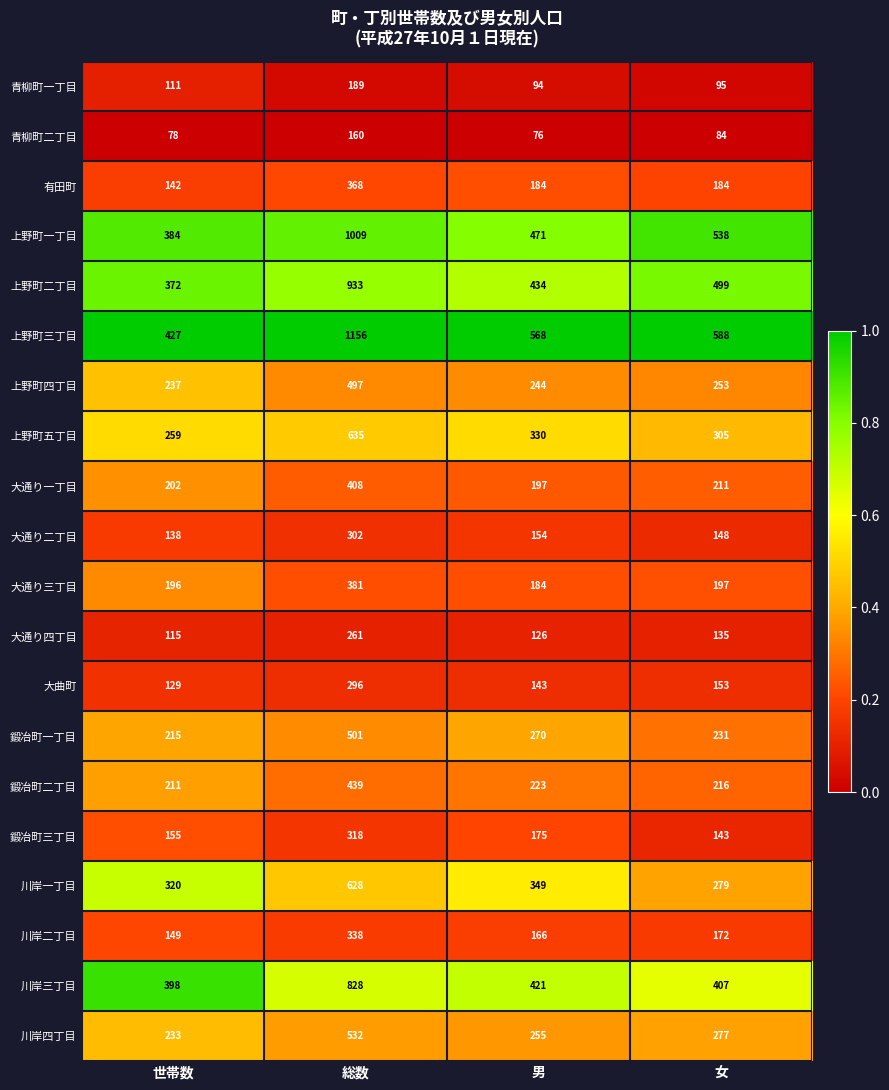

What is the sum of the 鍛冶町二丁目 values at 女 and 総数?

655